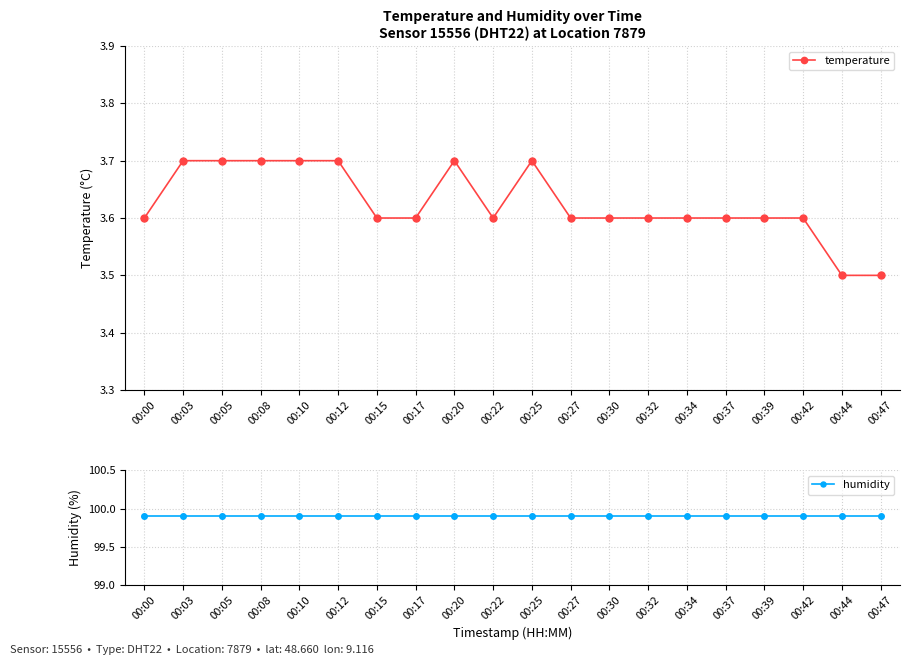

Rank the series at 00:05 from highest to lowest value.

humidity, temperature